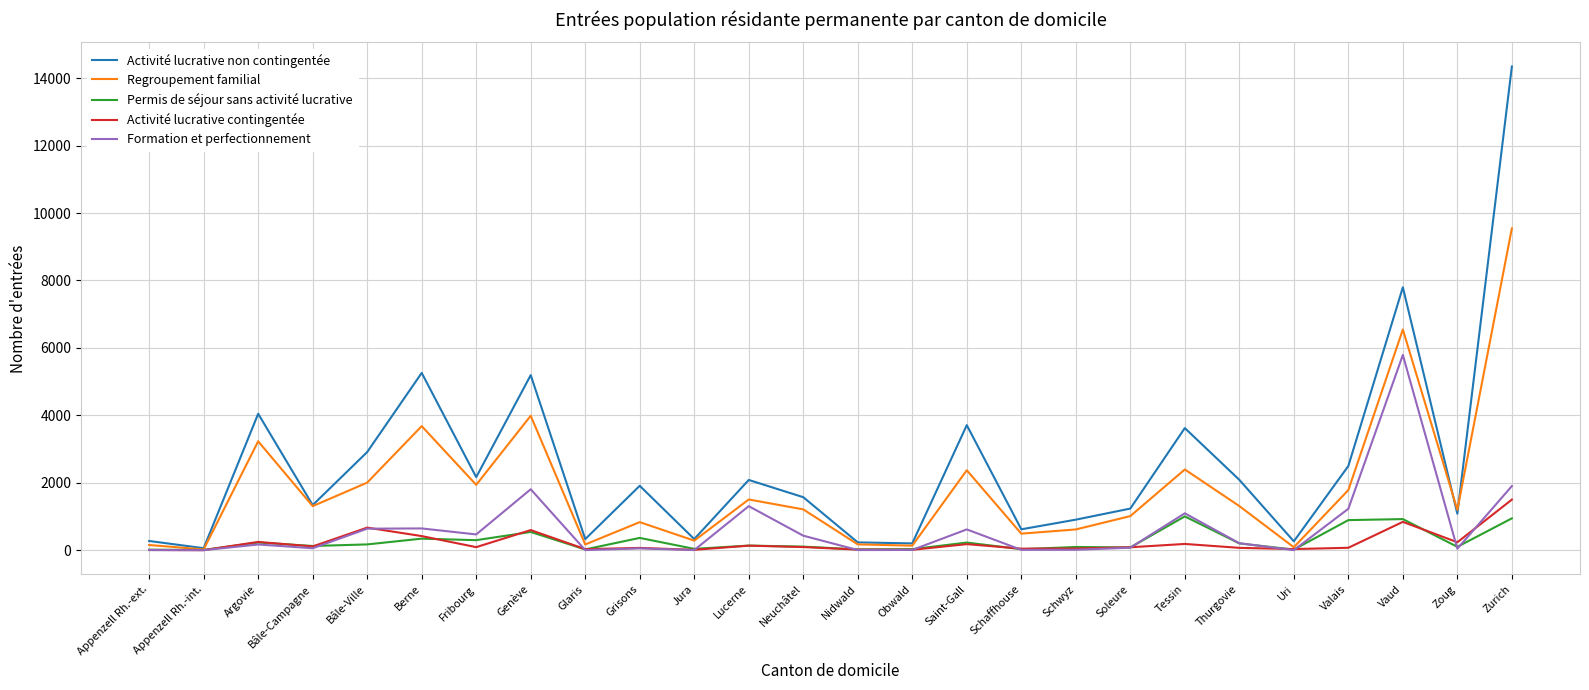

In Activité lucrative non contingentée, how many points are higher than both neighbors (excluding endpoints)?

8